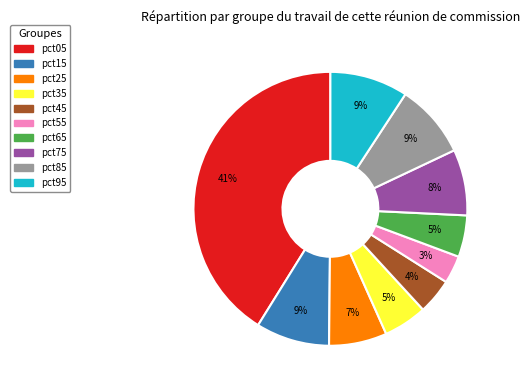

Do pct25 and pct75 together represent more than half of the pie?

No